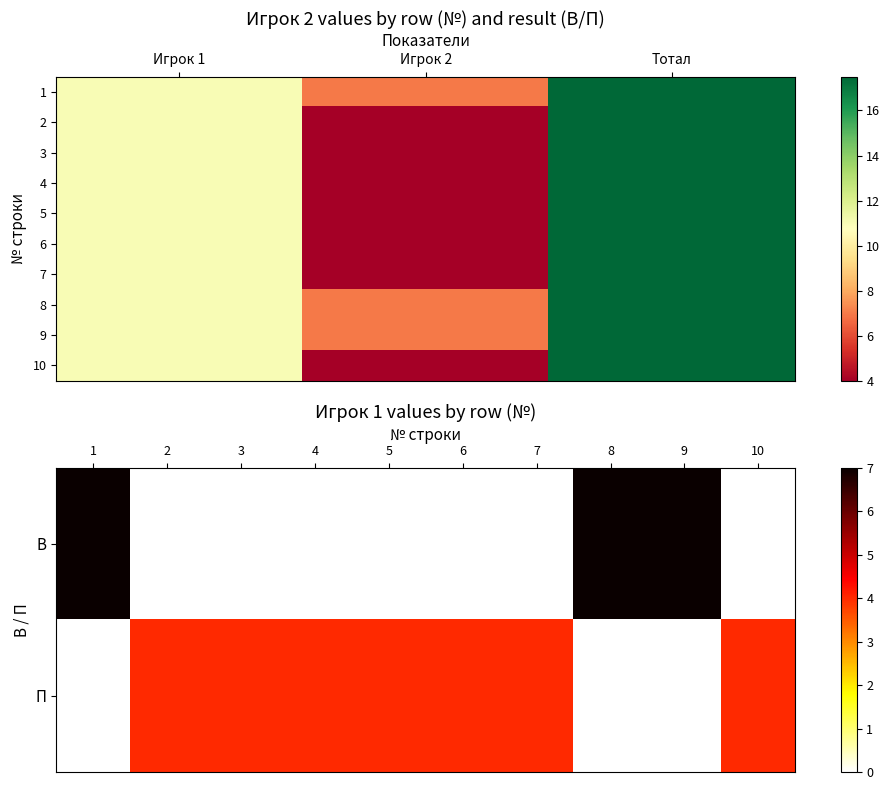

Which series has the largest total across all categories?

1